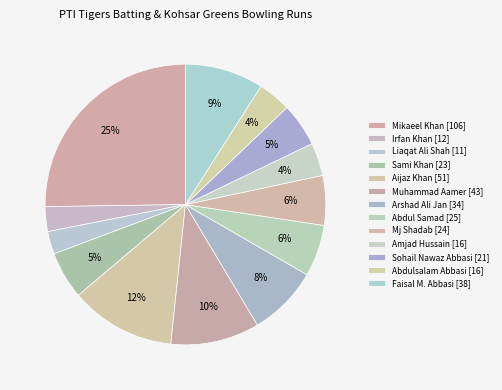

What is the ratio of the value at Abdul Samad [25] to the value at Arshad Ali Jan [34]?

0.7